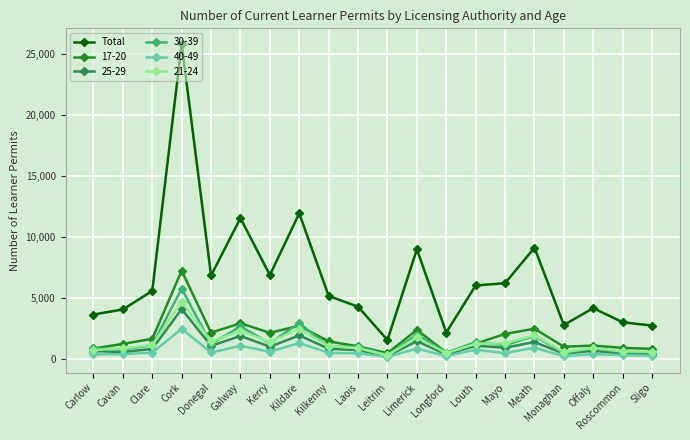

True or false: 21-24 has more than 0 interior local peaks.

True